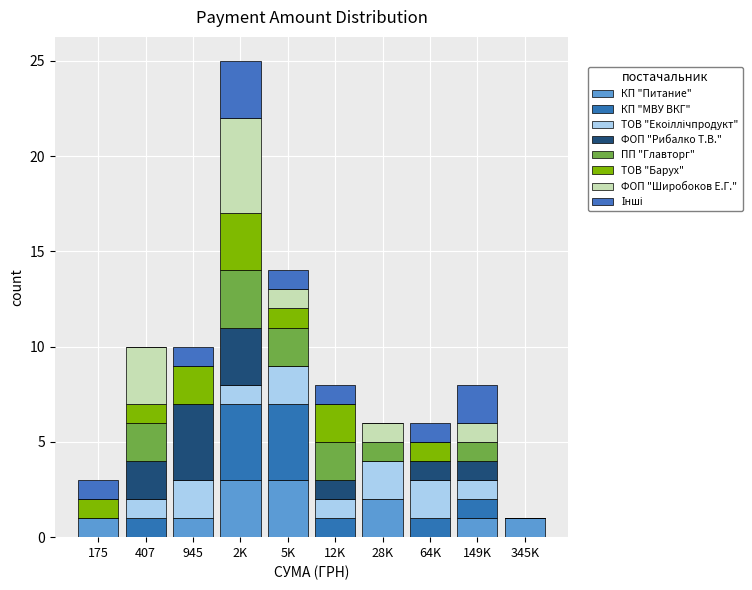

Are the bars grouped side by side (vs. stacked)?

No